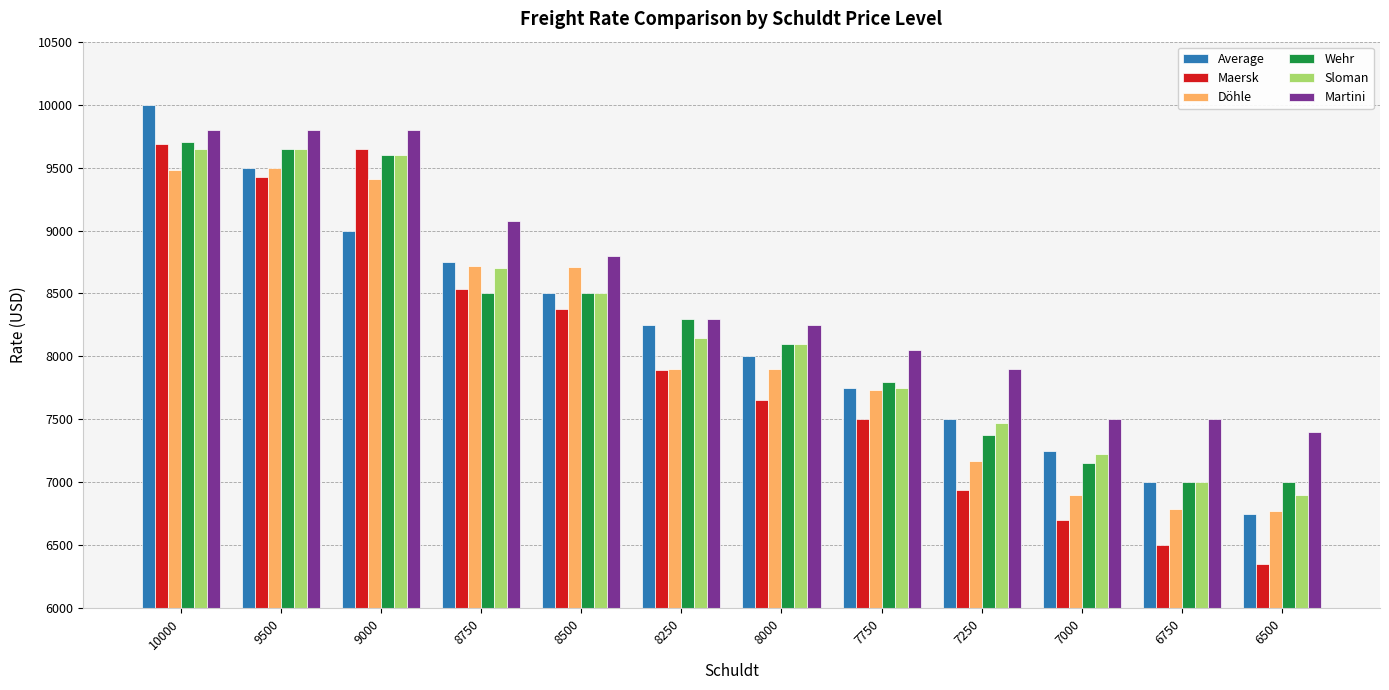

Count the number of data series in this chart.

6